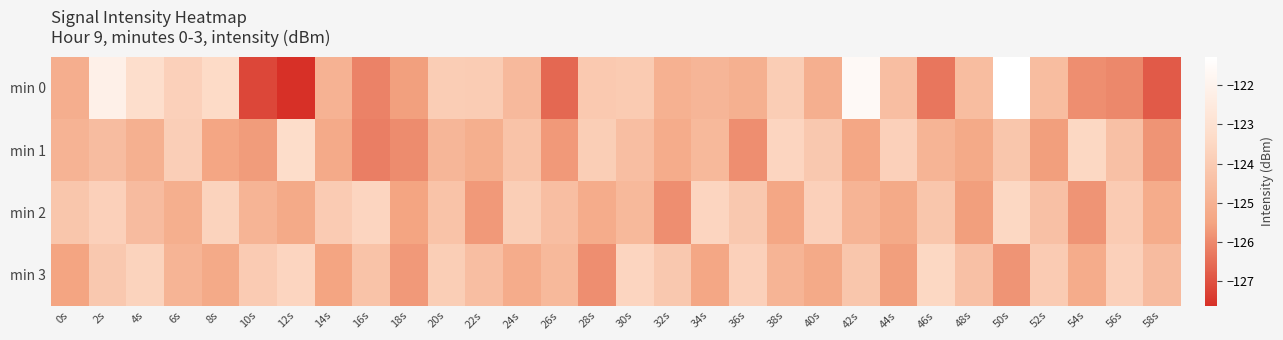

Reading right to left, extract all data points from this chart.

min 0: 58s=-126.8	56s=-126.0	54s=-125.9	52s=-124.6	50s=-121.3	48s=-124.6	46s=-126.3	44s=-124.5	42s=-121.6	40s=-125.1	38s=-123.9	36s=-125.1	34s=-124.9	32s=-125.0	30s=-124.0	28s=-124.1	26s=-126.6	24s=-124.7	22s=-124.0	20s=-123.9	18s=-125.6	16s=-126.1	14s=-125.0	12s=-127.6	10s=-127.2	8s=-123.4	6s=-123.8	4s=-123.2	2s=-122.1	0s=-125.1
min 1: 58s=-125.8	56s=-124.4	54s=-123.5	52s=-125.6	50s=-124.2	48s=-125.3	46s=-124.9	44s=-123.8	42s=-125.4	40s=-124.1	38s=-123.6	36s=-125.9	34s=-124.7	32s=-125.2	30s=-124.5	28s=-123.9	26s=-125.7	24s=-124.3	22s=-125.1	20s=-124.8	18s=-126.0	16s=-126.2	14s=-125.3	12s=-123.2	10s=-125.7	8s=-125.4	6s=-123.9	4s=-125.0	2s=-124.6	0s=-124.9
min 2: 58s=-125.2	56s=-124.0	54s=-125.8	52s=-124.4	50s=-123.5	48s=-125.6	46s=-124.2	44s=-125.3	42s=-124.9	40s=-123.8	38s=-125.4	36s=-124.1	34s=-123.6	32s=-125.9	30s=-124.7	28s=-125.2	26s=-124.5	24s=-123.9	22s=-125.7	20s=-124.3	18s=-125.5	16s=-123.6	14s=-124.0	12s=-125.3	10s=-124.9	8s=-123.7	6s=-125.1	4s=-124.6	2s=-123.8	0s=-124.2
min 3: 58s=-124.6	56s=-123.8	54s=-125.2	52s=-124.0	50s=-125.8	48s=-124.4	46s=-123.5	44s=-125.6	42s=-124.2	40s=-125.3	38s=-124.9	36s=-123.8	34s=-125.4	32s=-124.1	30s=-123.6	28s=-125.9	26s=-124.7	24s=-125.2	22s=-124.5	20s=-123.9	18s=-125.7	16s=-124.3	14s=-125.5	12s=-123.6	10s=-124.0	8s=-125.3	6s=-124.9	4s=-123.7	2s=-124.1	0s=-125.5